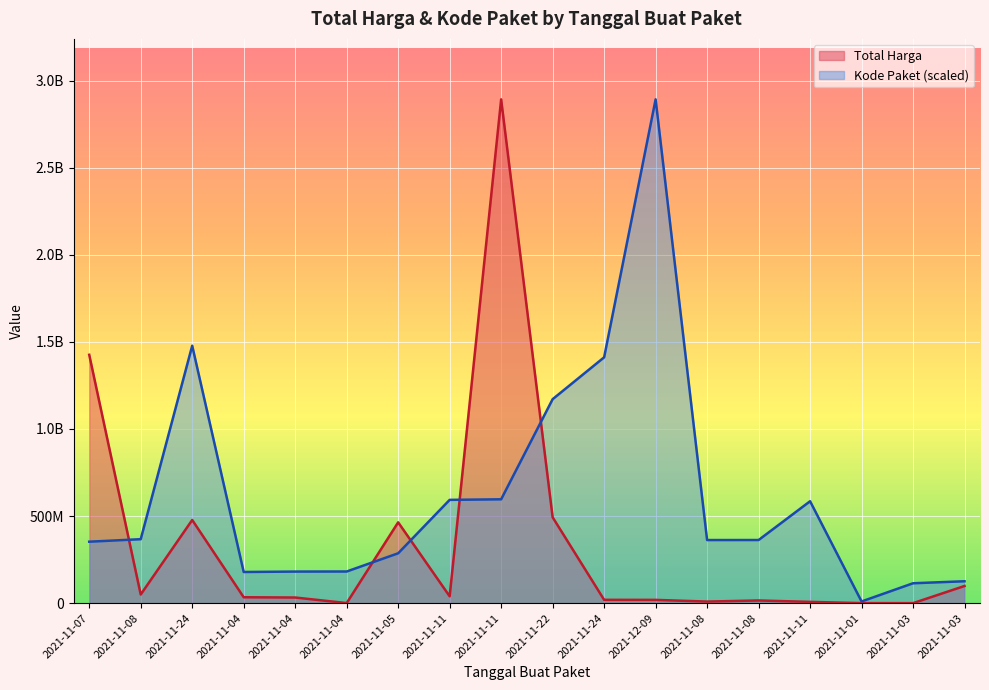

List the series in order of their overall mean, lowest first.

Total Harga, Kode Paket